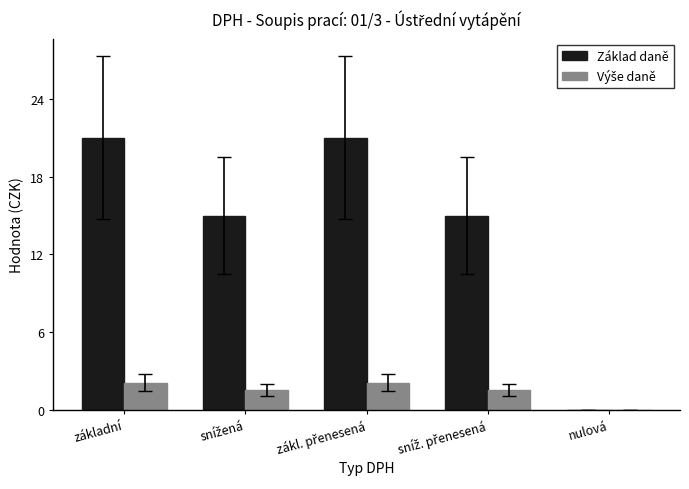

What is the greatest value displayed?

21.0